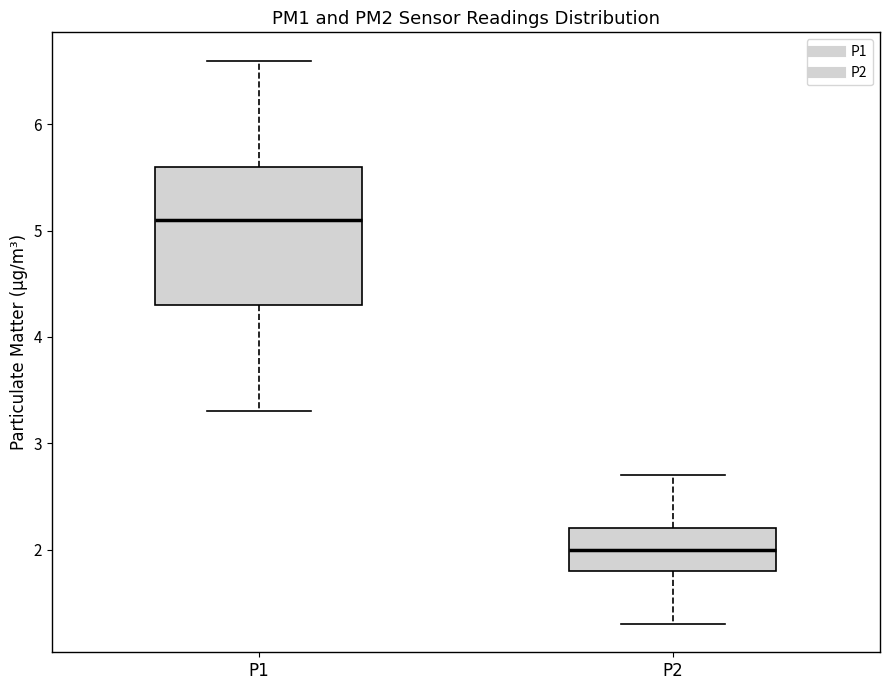

Comparing the boxes themselves (not the whiskers), which one is the tallest?

P1